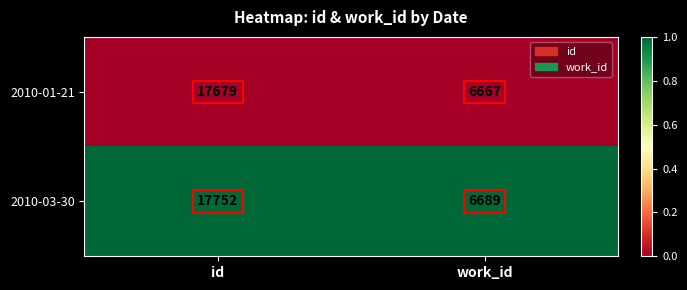

What is the sum of the 2010-01-21 values at work_id and id?

24346